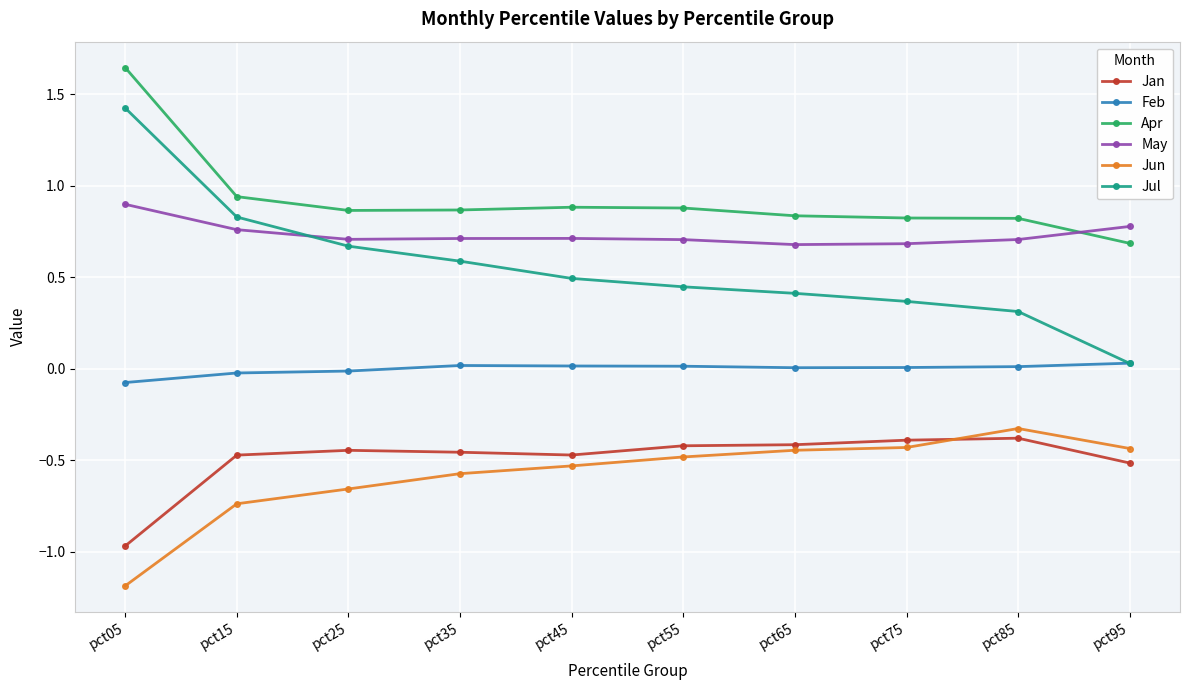

What is the difference between the maximum and minimum values in the Jul series?

1.4